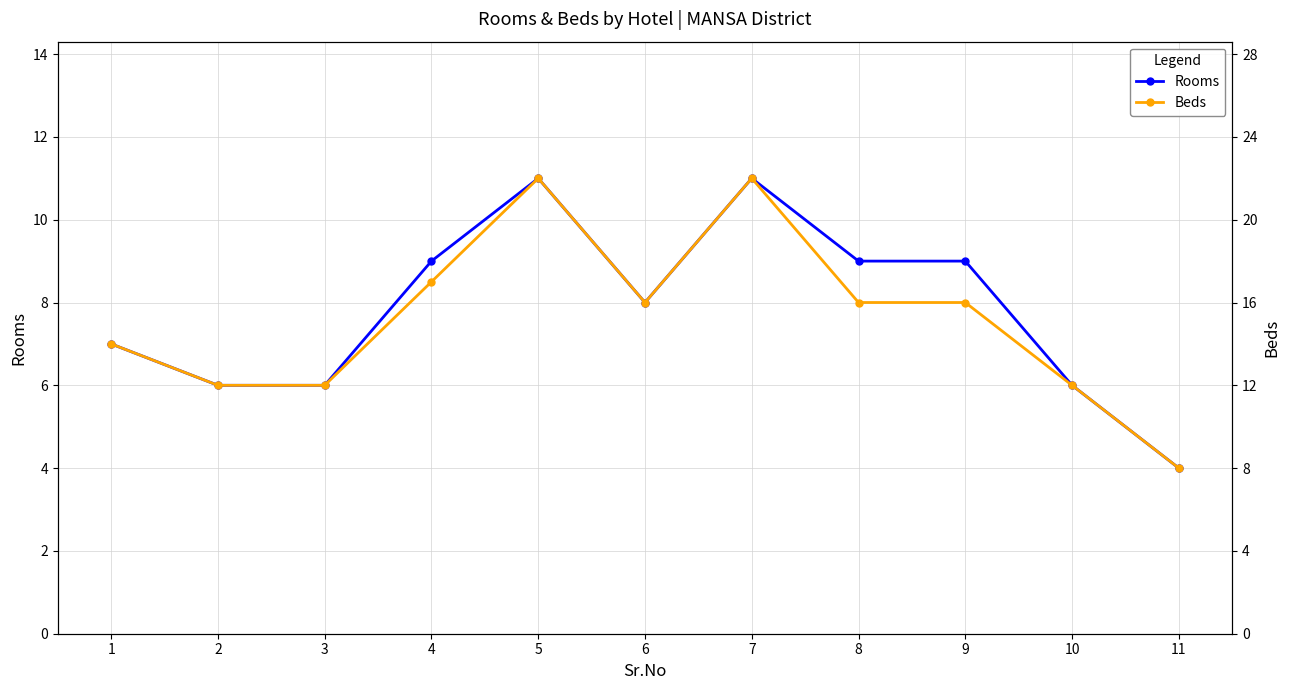

Where is the first local minimum for Beds?

6